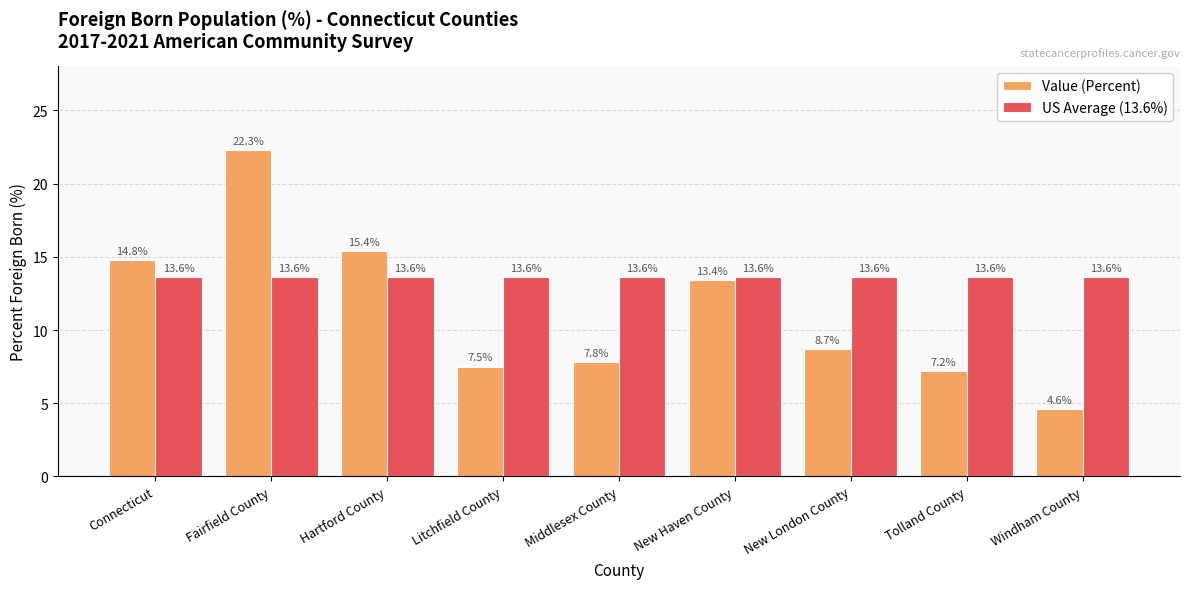

Rank the series by their average value, from highest to lowest.

US Average (13.6%), Value (Percent)